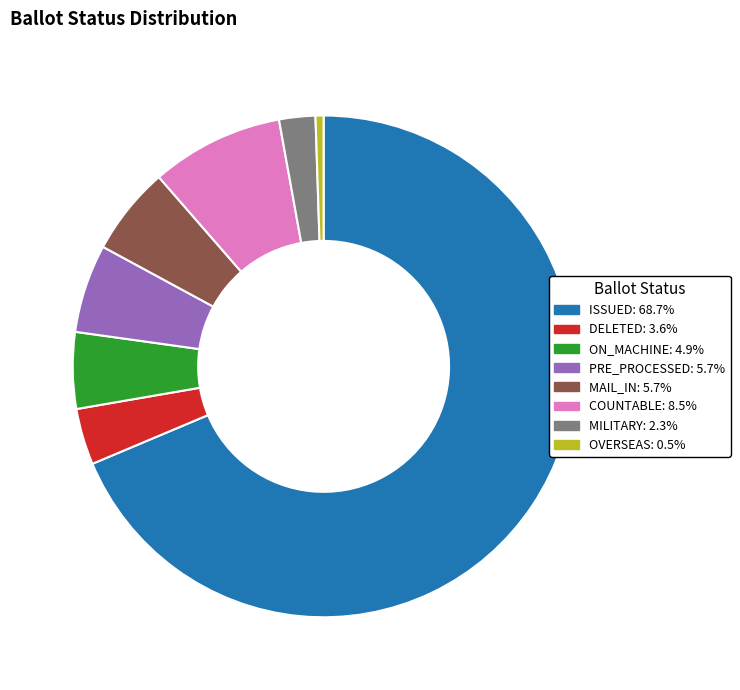

Does any single category account for the majority?

Yes